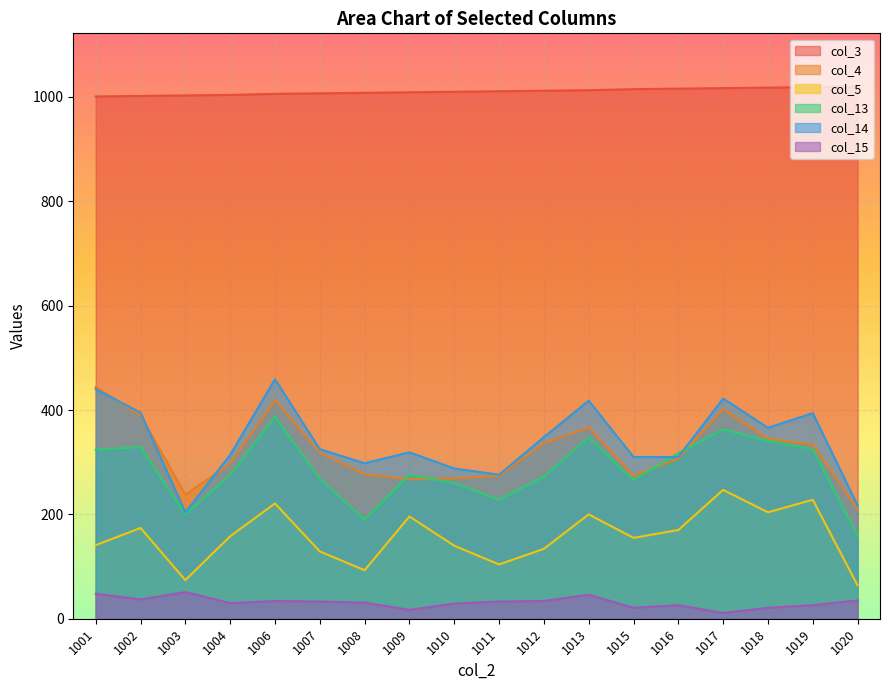

True or false: col_4 has more than 0 points higher than both neighbors.

True